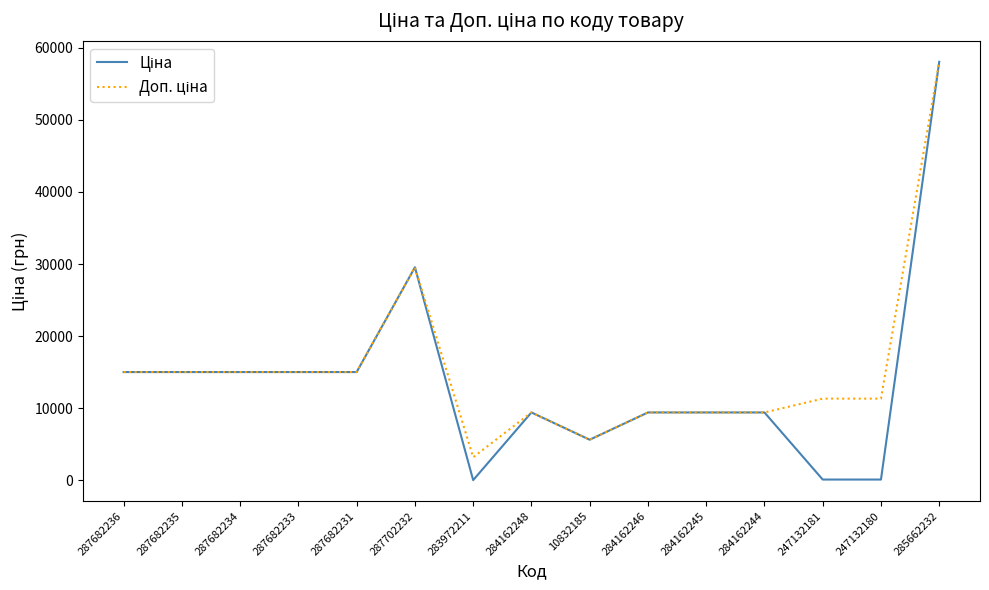

At which category does the chart reach its peak across all series?

285662232